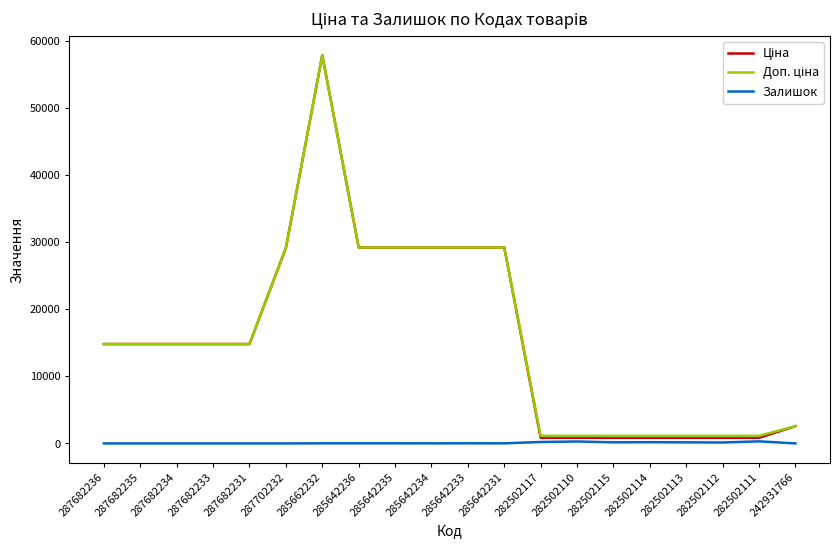

At which category is the sum across all series the highest?

285662232